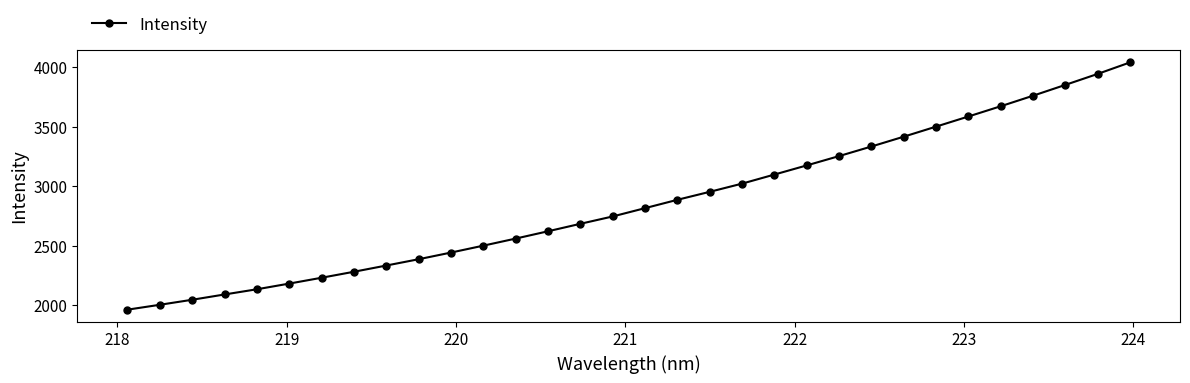

What is the difference between the maximum and minimum values?

2078.4